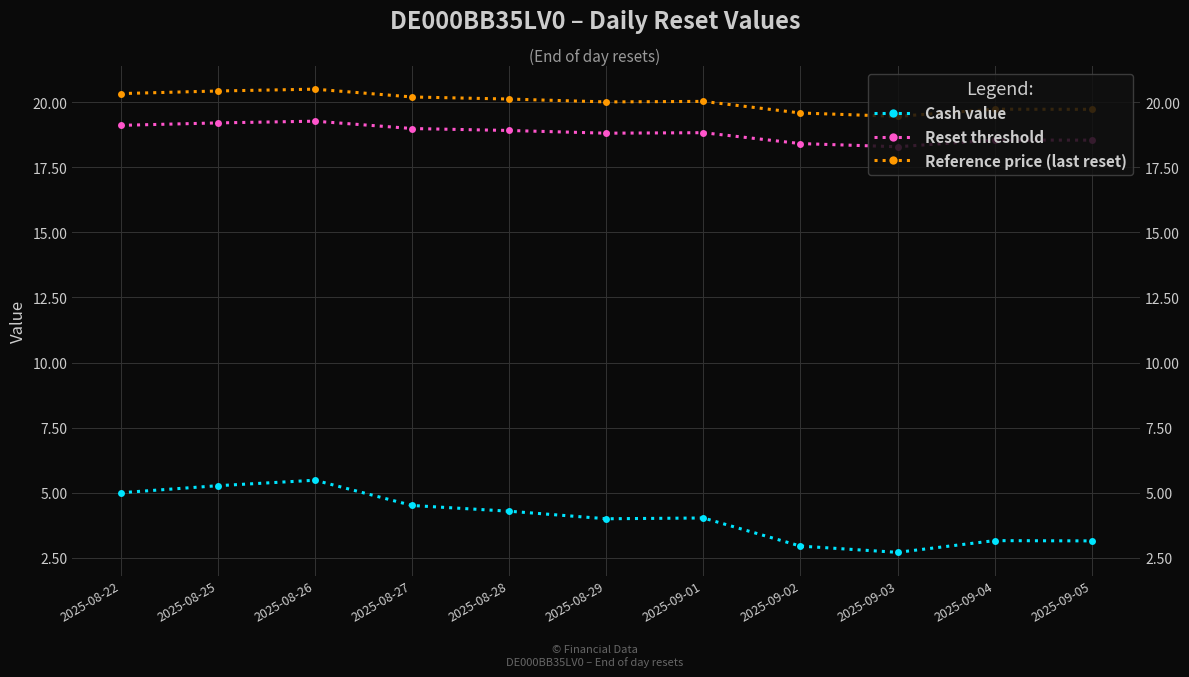

Reading right to left, extract all data points from this chart.

Cash value: 2025-09-05=3.1	2025-09-04=3.2	2025-09-03=2.7	2025-09-02=3.0	2025-09-01=4.0	2025-08-29=4.0	2025-08-28=4.3	2025-08-27=4.5	2025-08-26=5.5	2025-08-25=5.3	2025-08-22=5.0
Reset threshold: 2025-09-05=18.5	2025-09-04=18.5	2025-09-03=18.3	2025-09-02=18.4	2025-09-01=18.8	2025-08-29=18.8	2025-08-28=18.9	2025-08-27=19.0	2025-08-26=19.3	2025-08-25=19.2	2025-08-22=19.1
Reference price (last reset): 2025-09-05=19.7	2025-09-04=19.7	2025-09-03=19.5	2025-09-02=19.6	2025-09-01=20.0	2025-08-29=20.0	2025-08-28=20.1	2025-08-27=20.2	2025-08-26=20.5	2025-08-25=20.4	2025-08-22=20.3